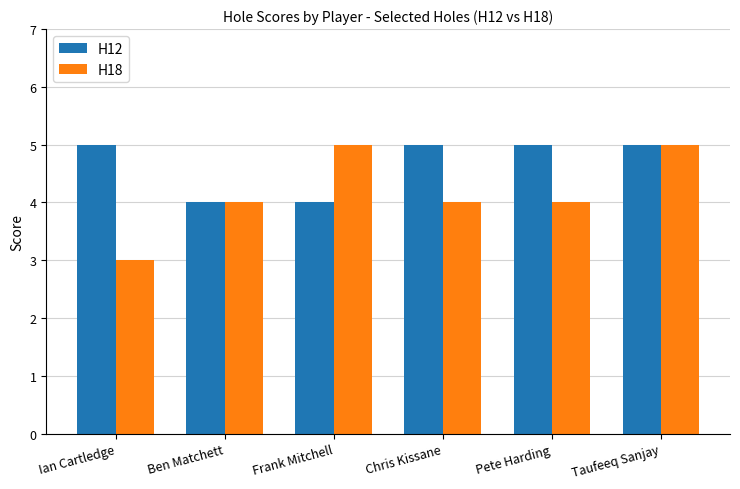

How many categories are shown in the chart?

6